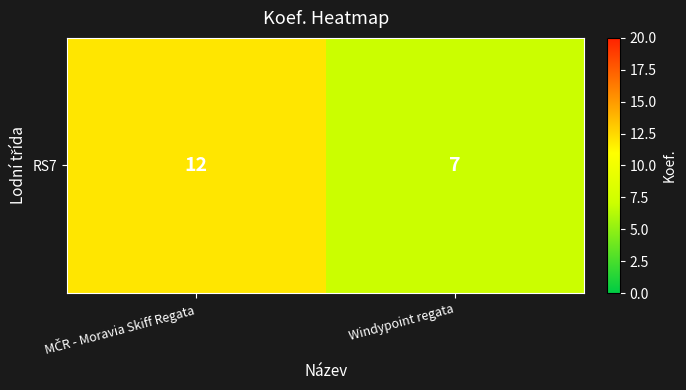

Reading left to right, transcribe all the data shown in this chart.

12	7